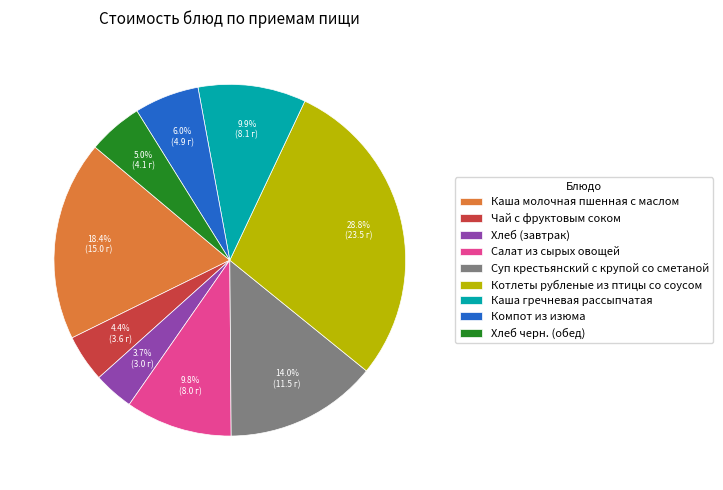

Does any single category account for the majority?

No